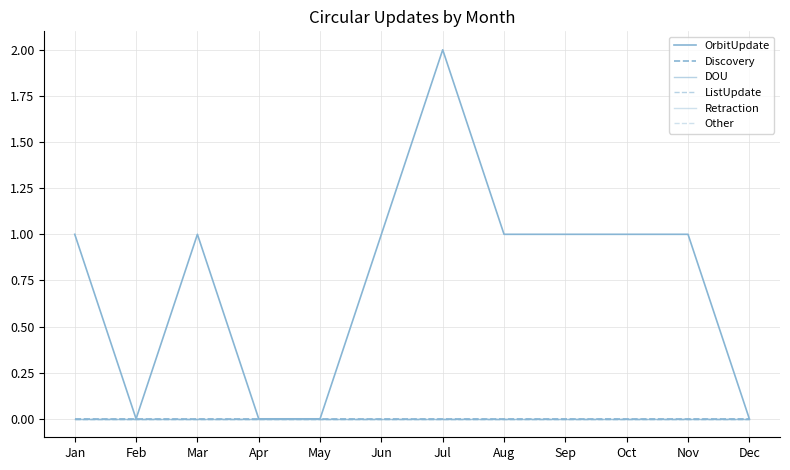

Is this an area chart (filled region under the line)?

No